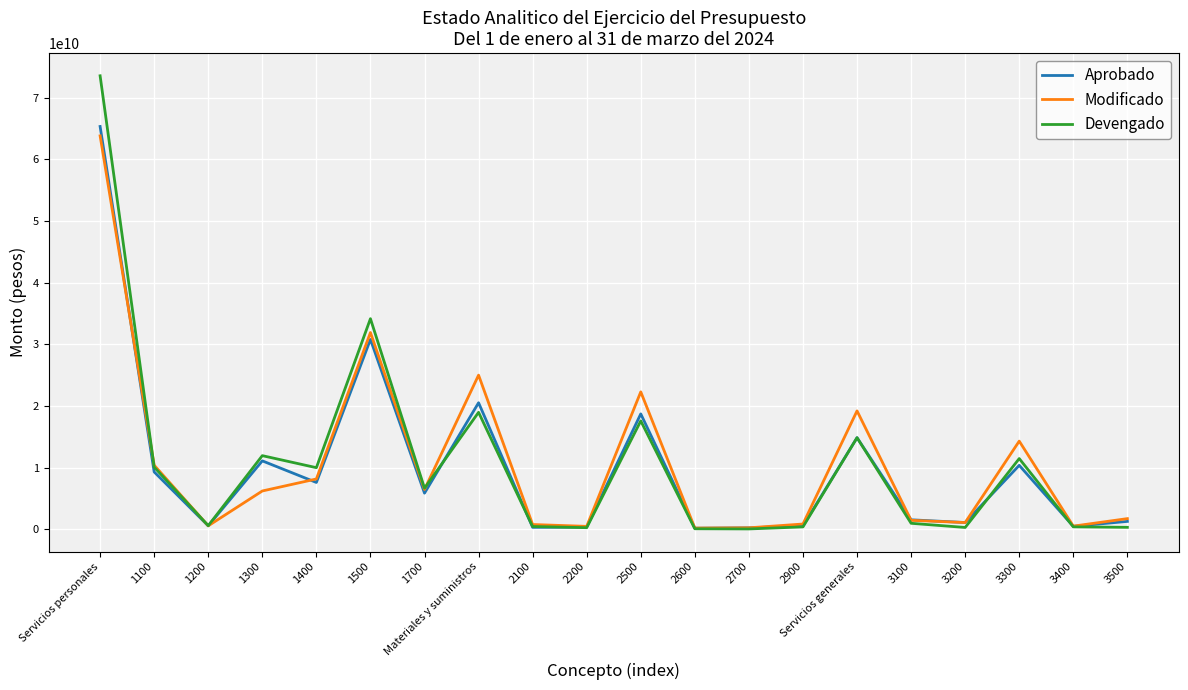

Which label corresponds to the largest value in the chart?

Servicios personales